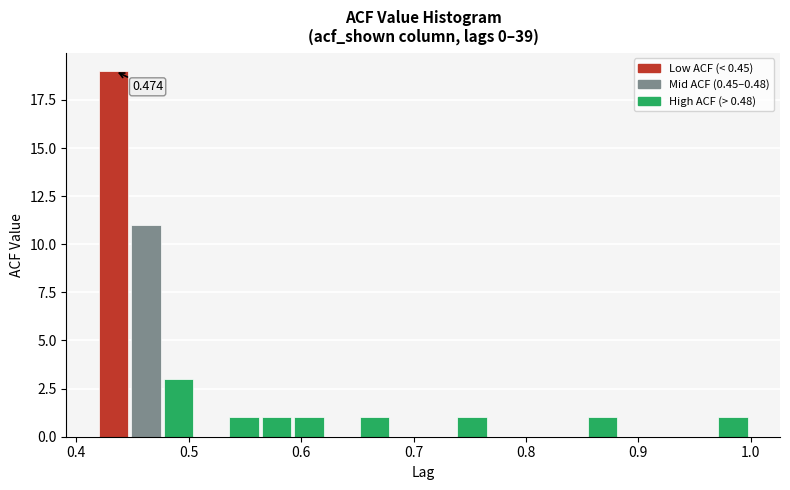

Read against the x-axis, roughly where is the centre of the tallest bar?

0.43